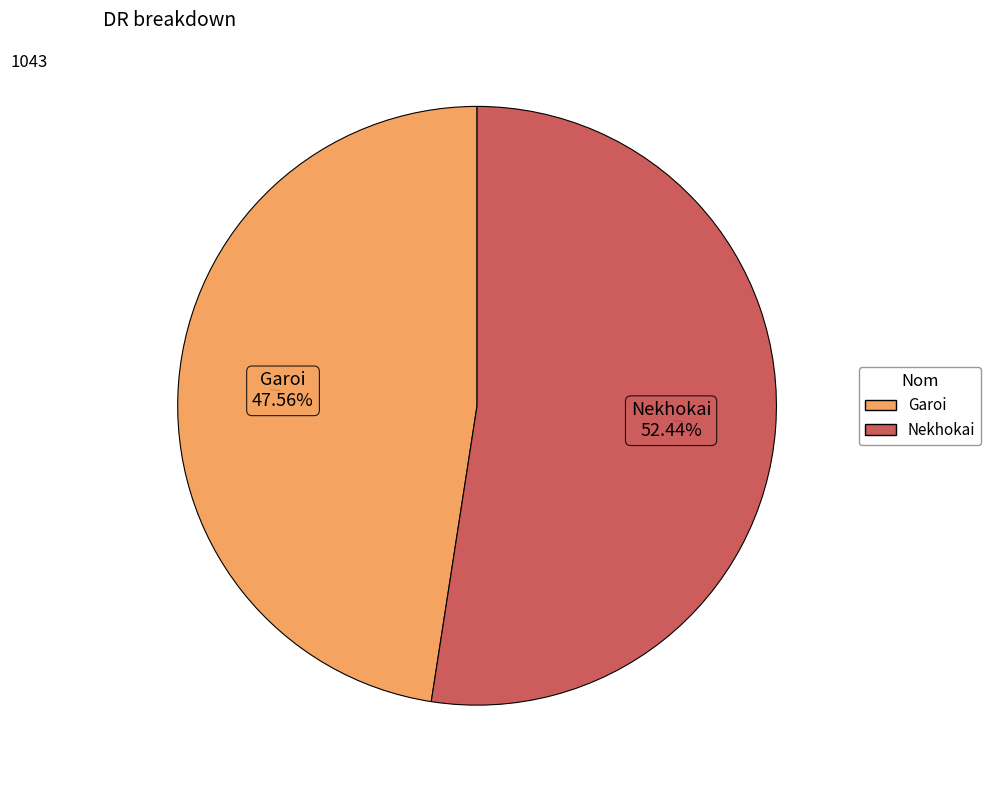

Count the number of slices in the pie.

2